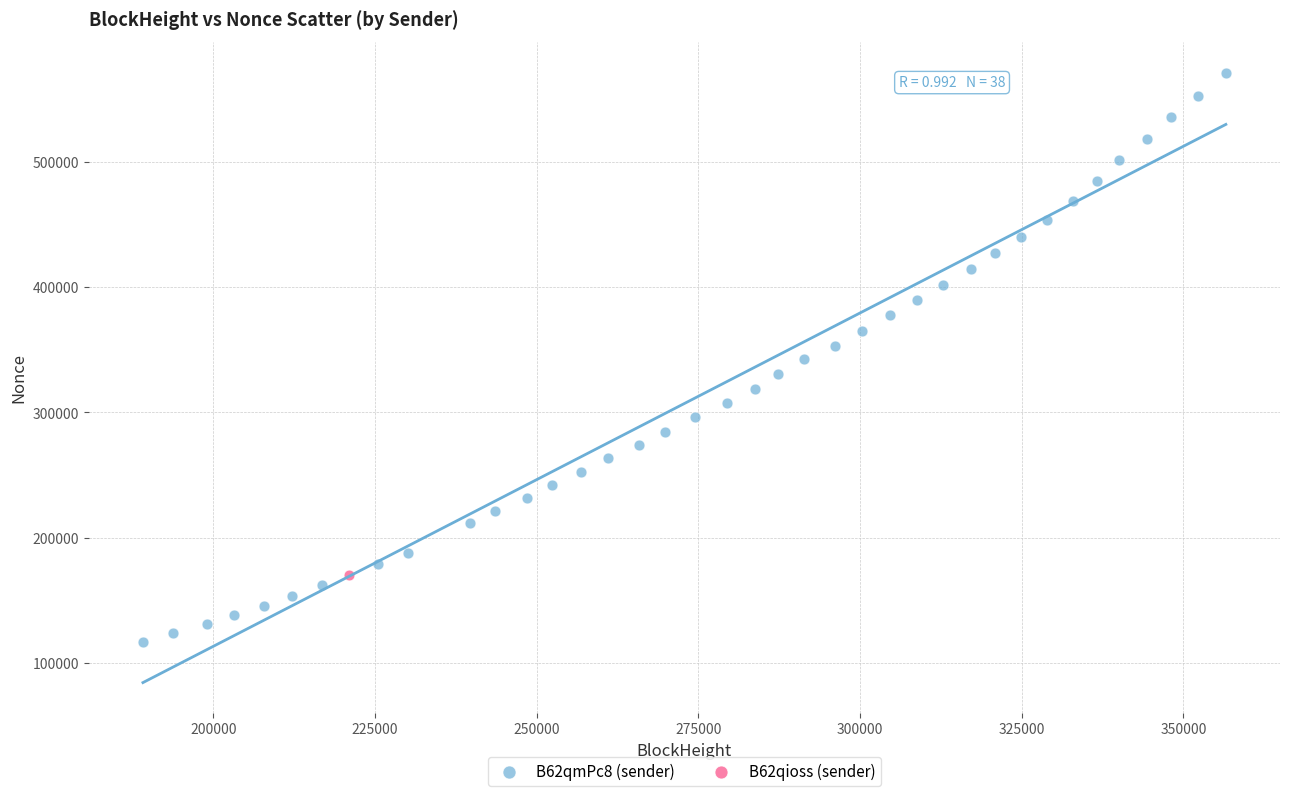

What are all the series names shown in the legend?

B62qmPc8 (sender), B62qioss (sender)